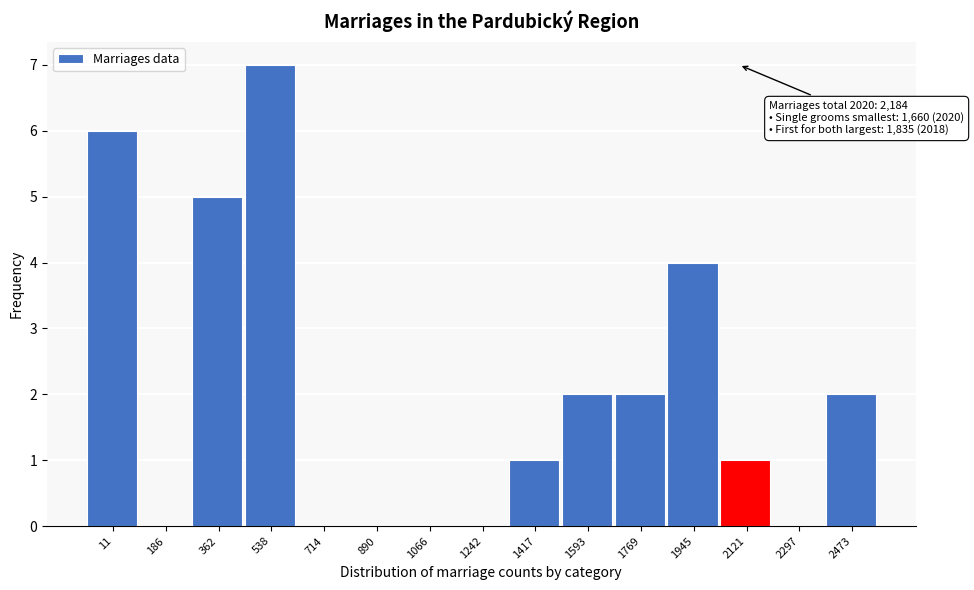

Reading left to right, extract all data points from this chart.

11=6	186=0	362=5	538=7	714=0	890=0	1066=0	1242=0	1417=1	1593=2	1769=2	1945=4	2121=1	2297=0	2473=2